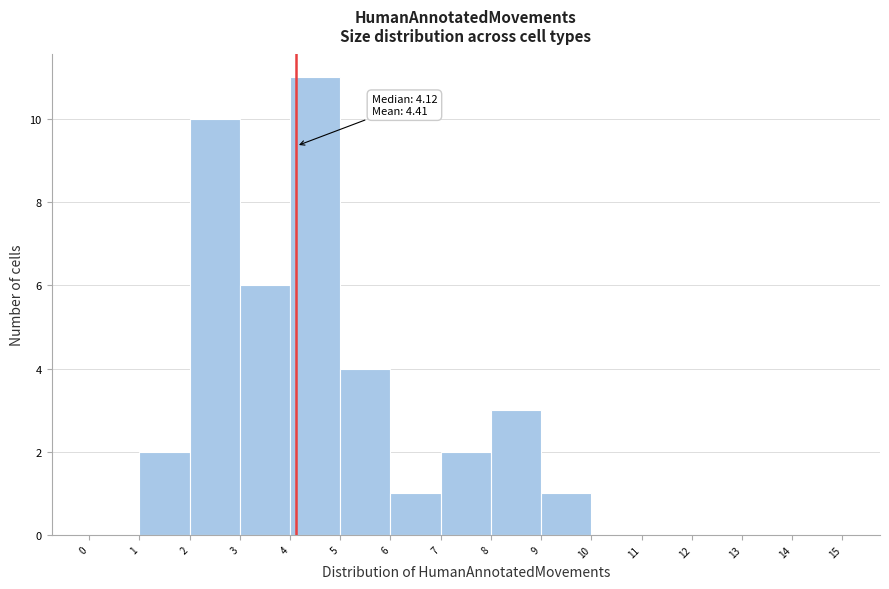

Which range on the x-axis has the tallest bar?

4 to 5